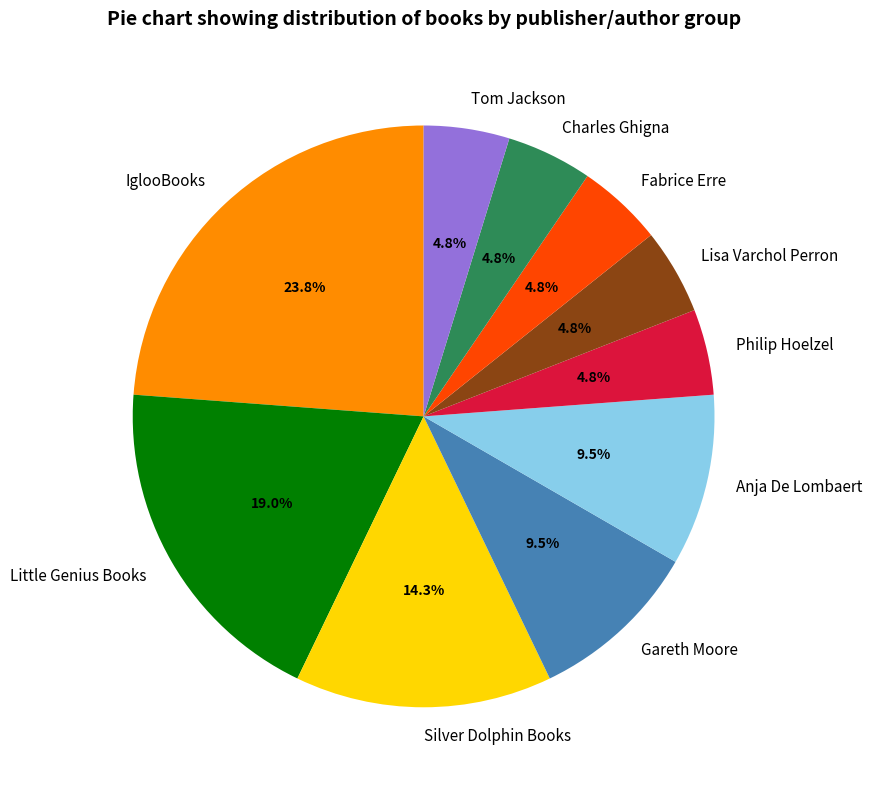

What percentage do Fabrice Erre and Anja De Lombaert together represent?

14.3%